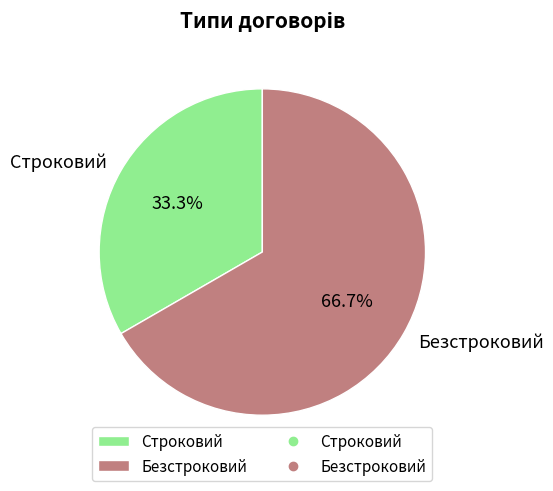

What percentage is the Строковий slice, to the nearest percent?

33%